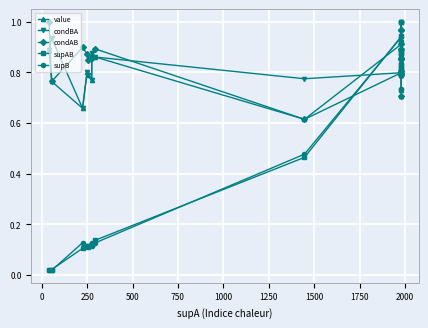

The value of value at 250 is 0.8. True or false?

True